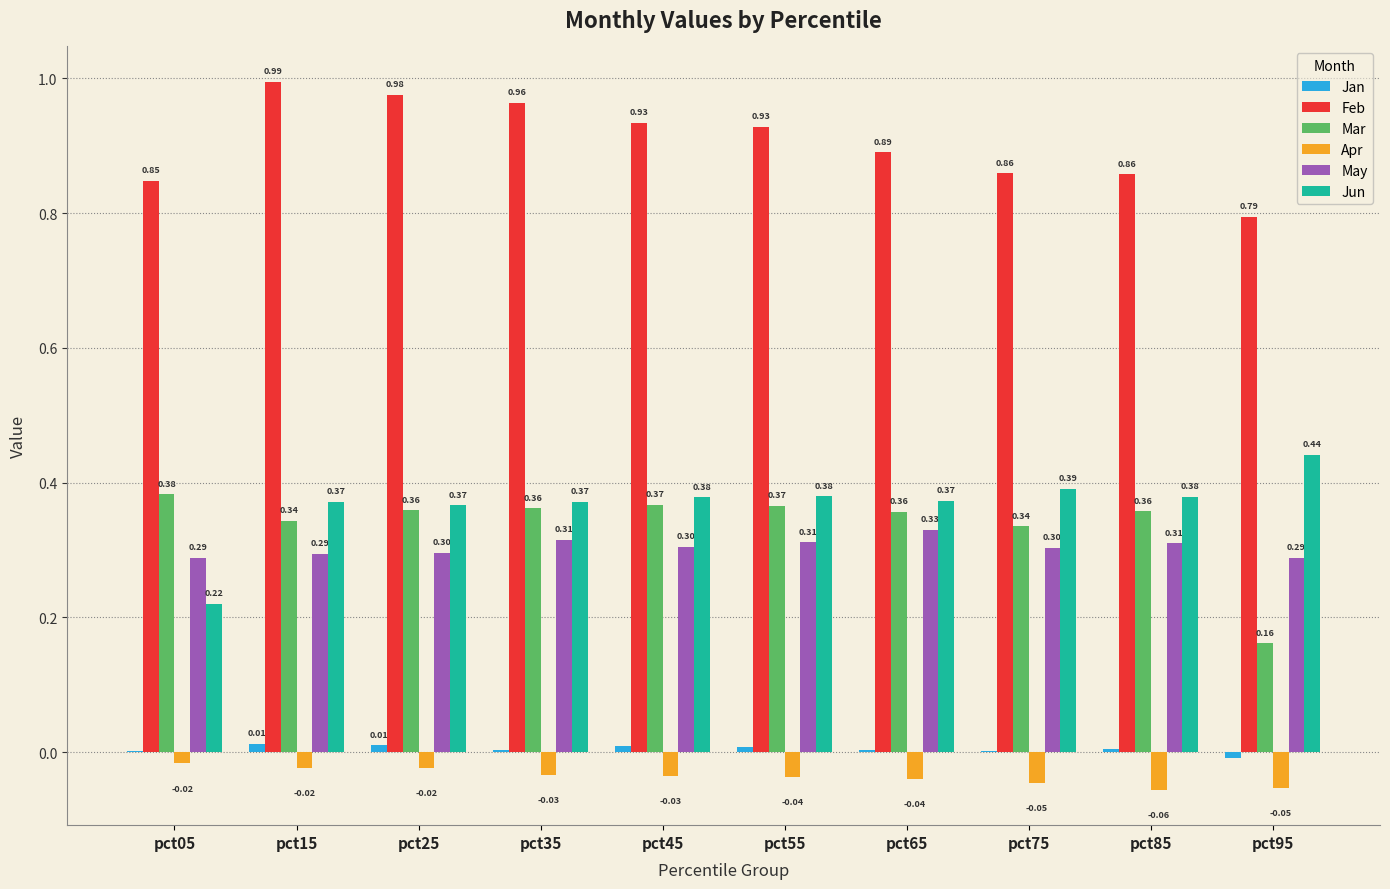

Which series has the largest total across all categories?

Feb